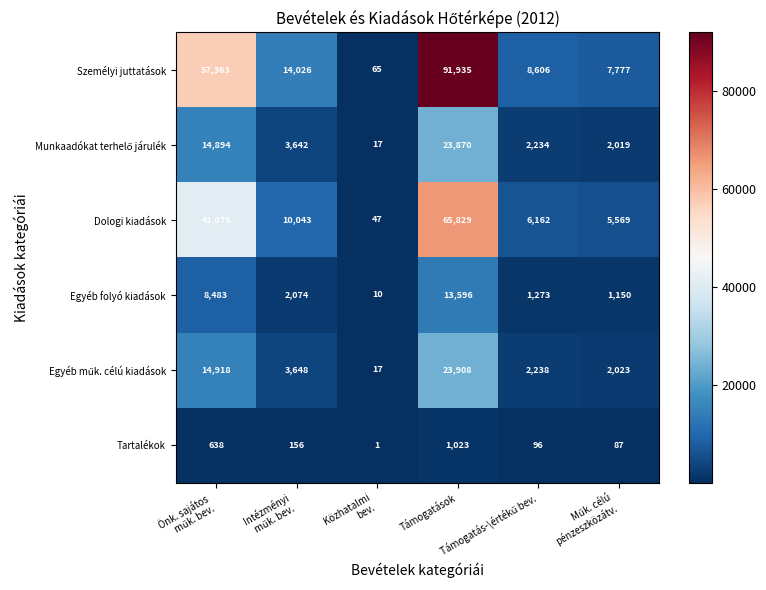

Which series has the largest total across all categories?

Személyi juttatások